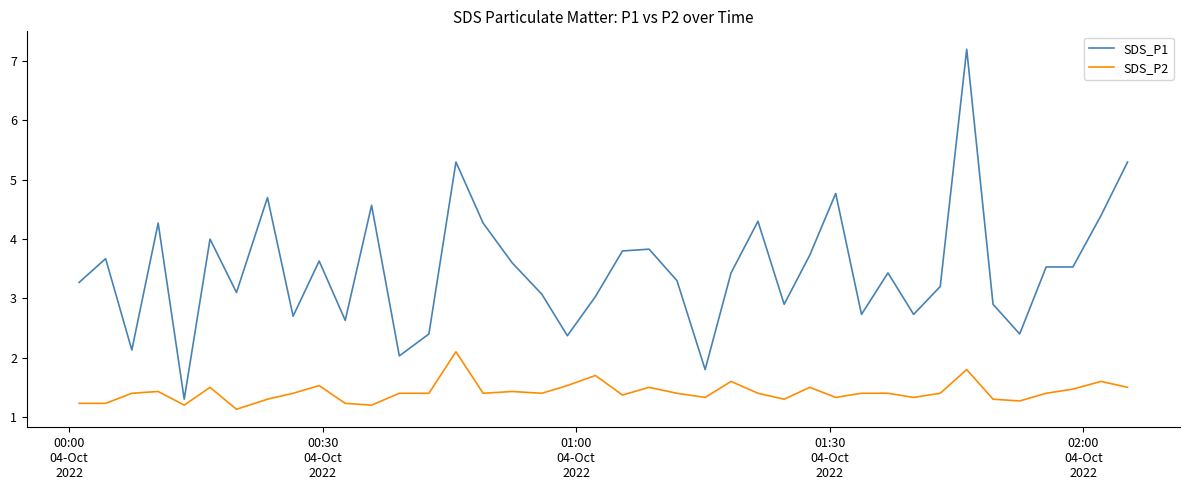

What is the difference between the maximum and minimum values in the SDS_P2 series?

1.0